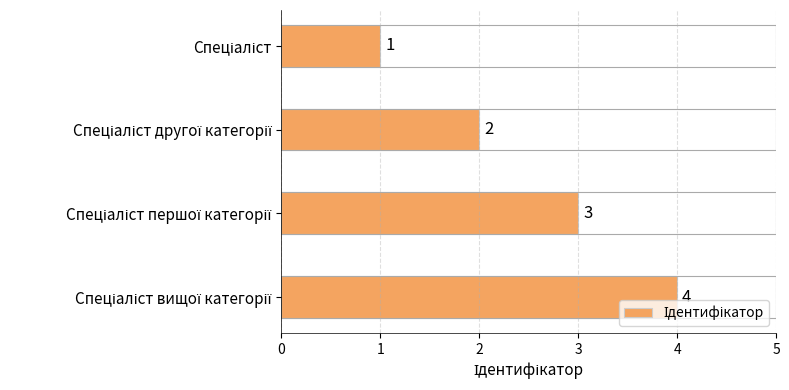

Count the number of categories in the chart.

4